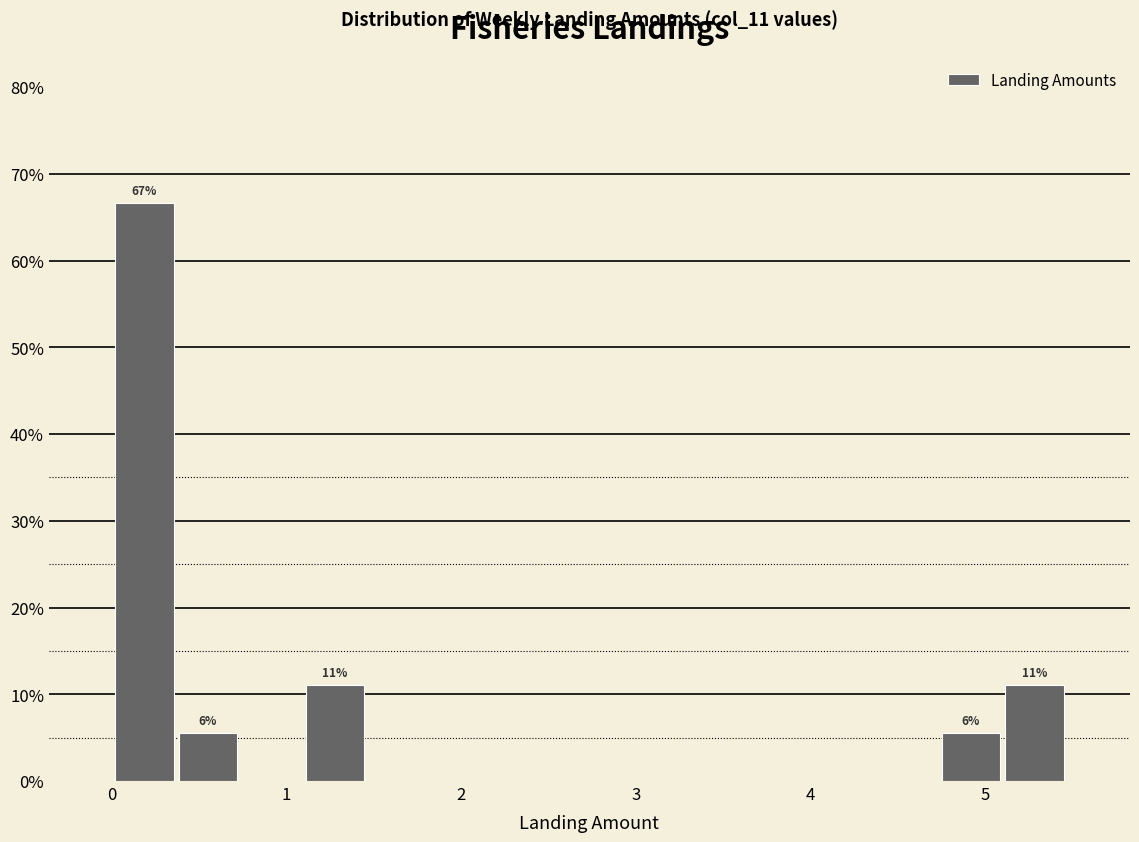

Read against the x-axis, roughly where is the centre of the tallest bar?

0.2